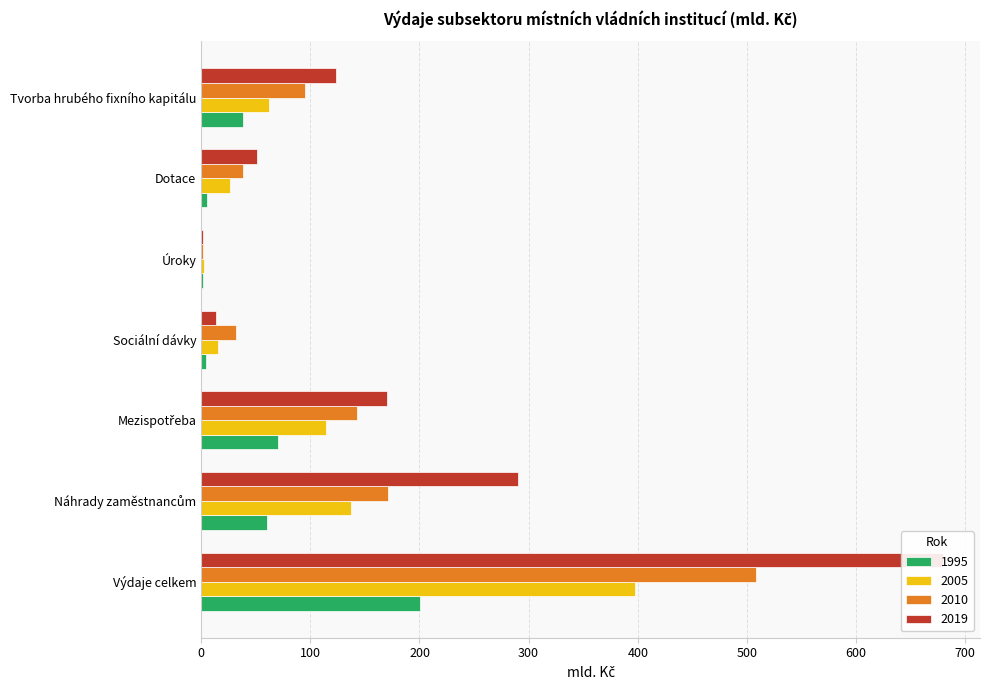

Reading left to right, list all the values displayed in this chart.

1995: Výdaje celkem=200.5	Náhrady zaměstnancům=60.4	Mezispotřeba=69.9	Sociální dávky=4.8	Úroky=1.5	Dotace=5.7	Tvorba hrubého fixního kapitálu=38.3
2000: Výdaje celkem=508.5	Náhrady zaměstnancům=171.1	Mezispotřeba=142.6	Sociální dávky=31.9	Úroky=1.7	Dotace=38.0	Tvorba hrubého fixního kapitálu=95.0
2005: Výdaje celkem=397.3	Náhrady zaměstnancům=136.9	Mezispotřeba=114.3	Sociální dávky=15.0	Úroky=2.1	Dotace=26.3	Tvorba hrubého fixního kapitálu=62.4
2010: Výdaje celkem=679.6	Náhrady zaměstnancům=290.5	Mezispotřeba=170.3	Sociální dávky=13.3	Úroky=1.4	Dotace=51.3	Tvorba hrubého fixního kapitálu=123.4